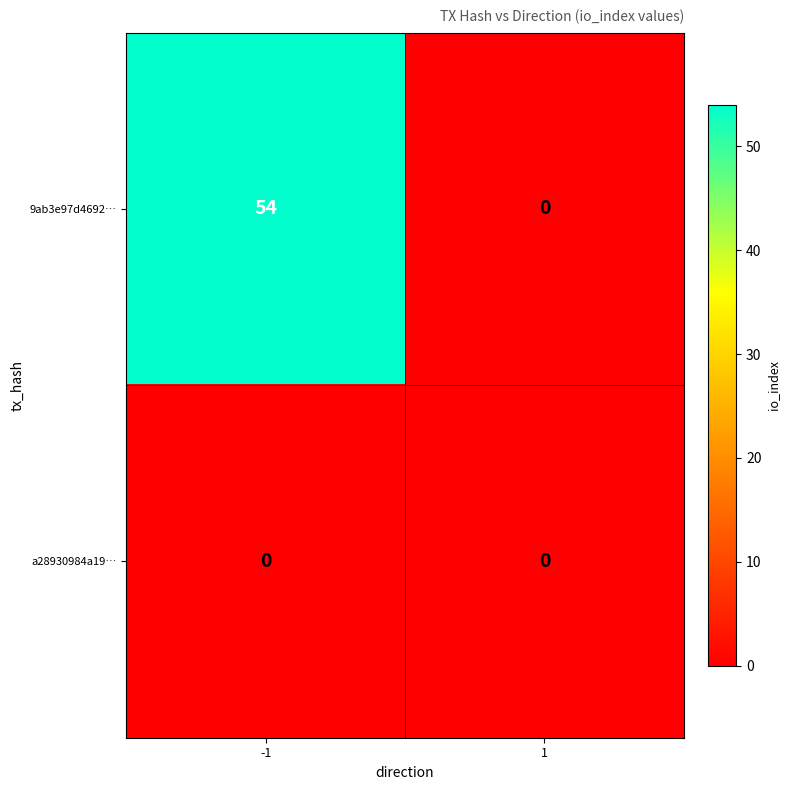

Which series has the widest spread of values?

9ab3e97d4692…